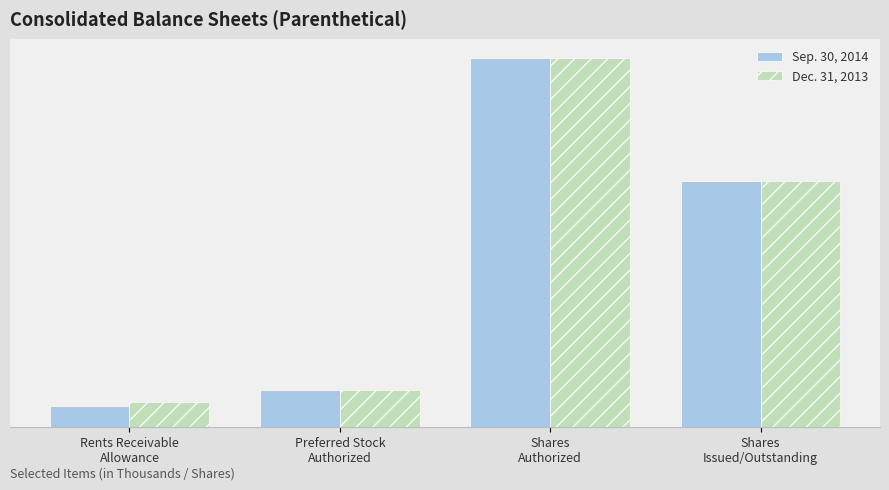

Rank the categories by Sep. 30, 2014 value from highest to lowest.

Shares
Authorized, Shares
Issued/Outstanding, Preferred Stock
Authorized, Rents Receivable
Allowance